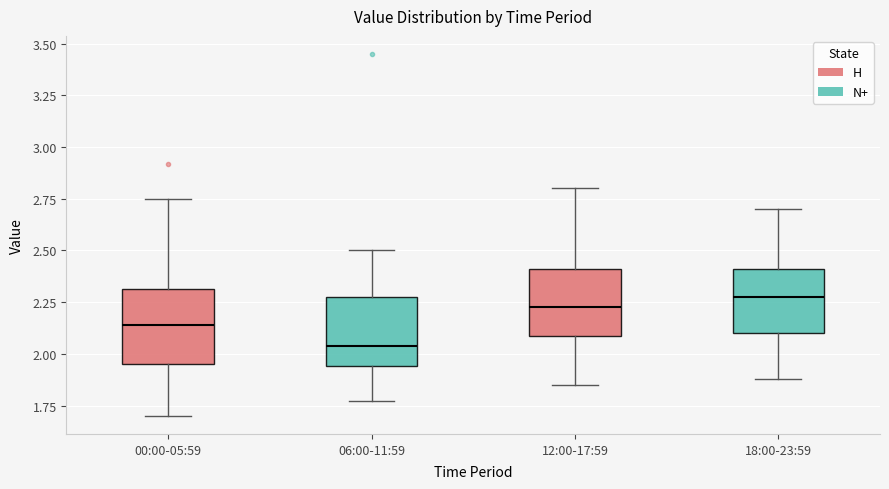

Reading left to right, transcribe this box plot: for each box, give where its median line is, the range the box spans, and where its two whiskers end, as read against the y-axis. The values are not printed on the chart, so give them approximately, as read against the axis.

00:00-05:59: median 2.15, box 1.95 to 2.30, whiskers 1.70 to 2.75
06:00-11:59: median 2.05, box 1.95 to 2.30, whiskers 1.75 to 2.50
12:00-17:59: median 2.25, box 2.10 to 2.40, whiskers 1.85 to 2.80
18:00-23:59: median 2.30, box 2.10 to 2.40, whiskers 1.90 to 2.70